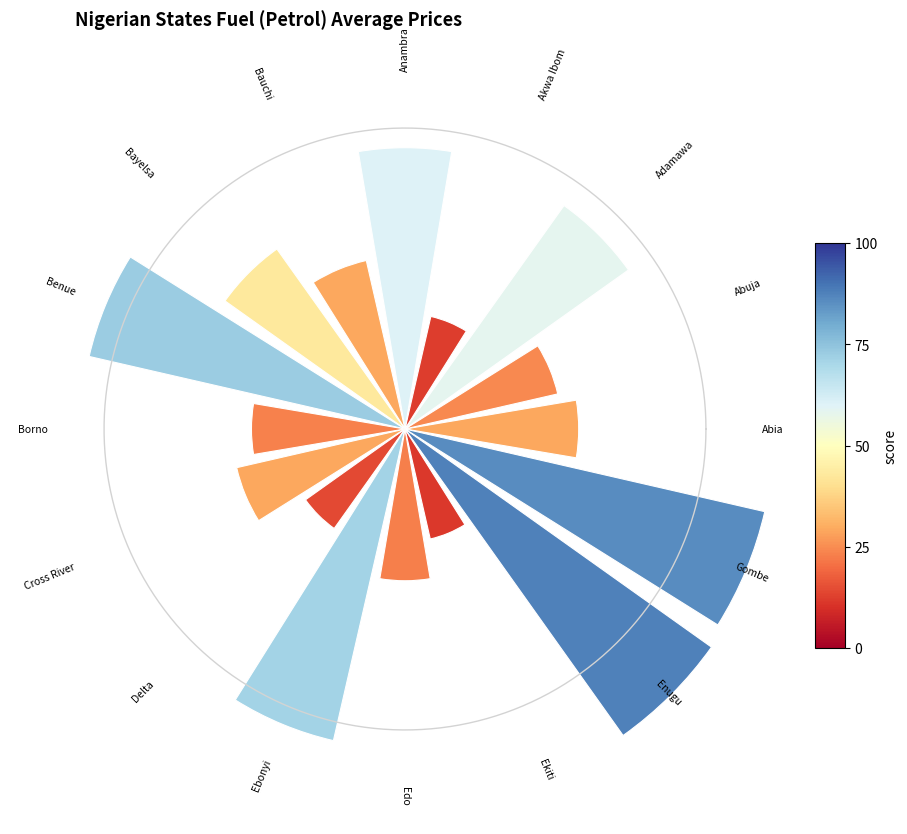

How many segments does this pie chart have?

16